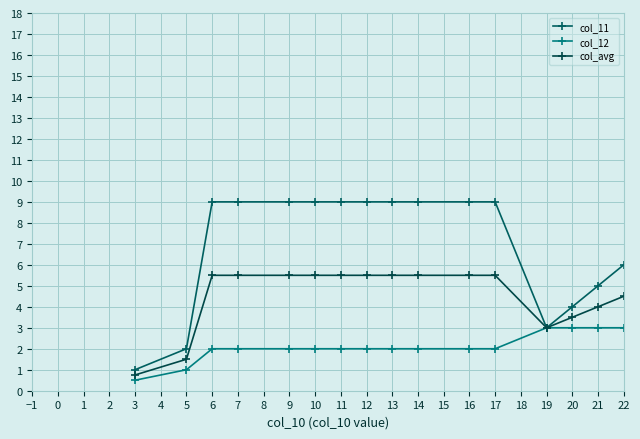

Is this an area chart (filled region under the line)?

No